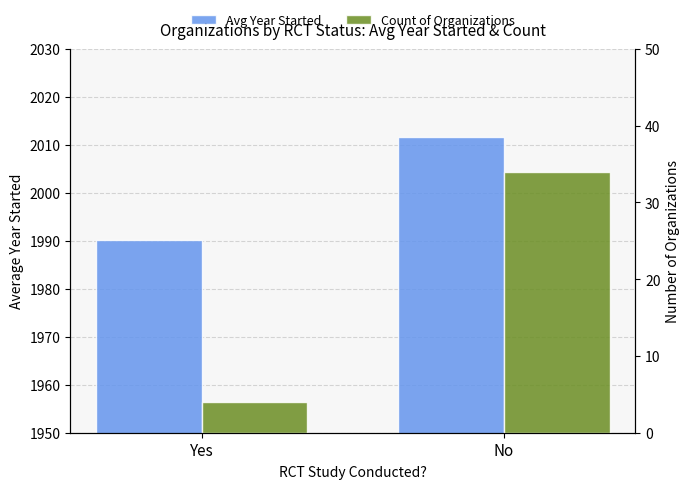

What are all the series names shown in the legend?

Avg Year Started, Count of Organizations